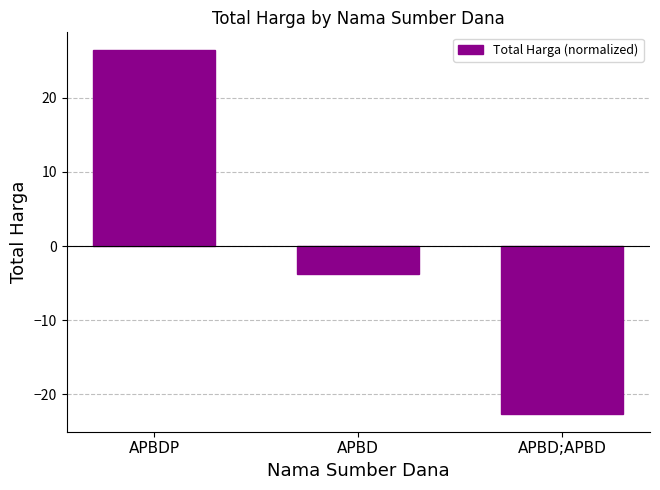

At which category does the chart reach its minimum across all series?

APBD;APBD